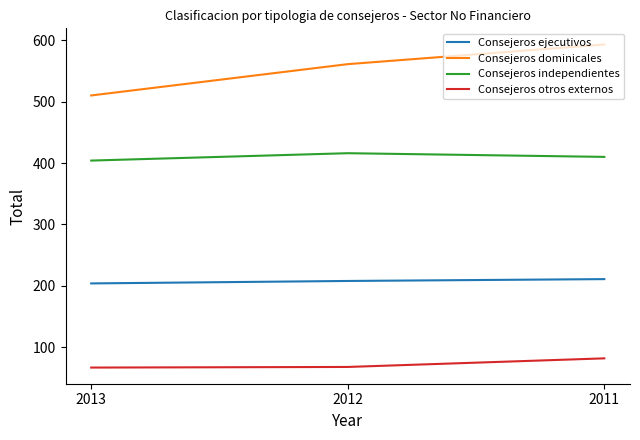

Which series has the largest total across all categories?

Consejeros dominicales